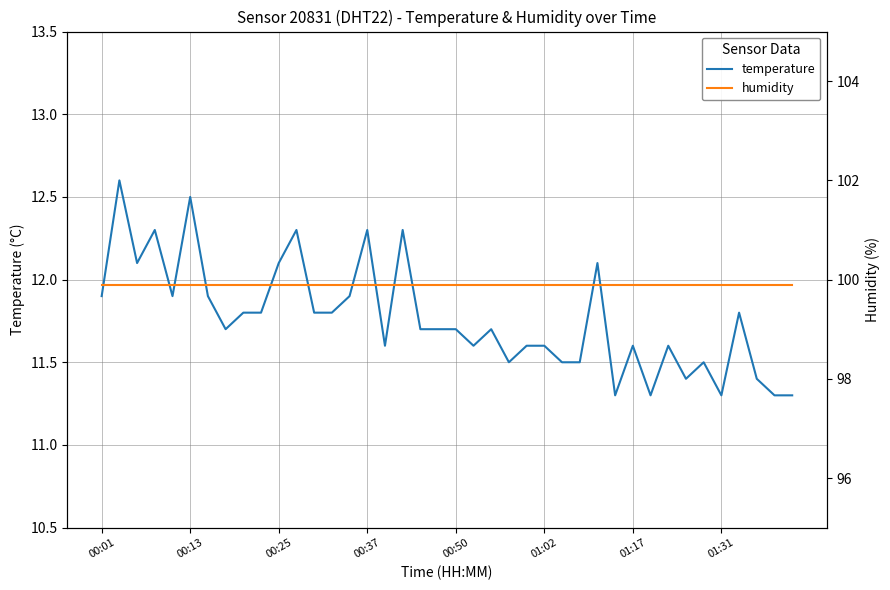

What is the lowest value of the temperature series?

11.3